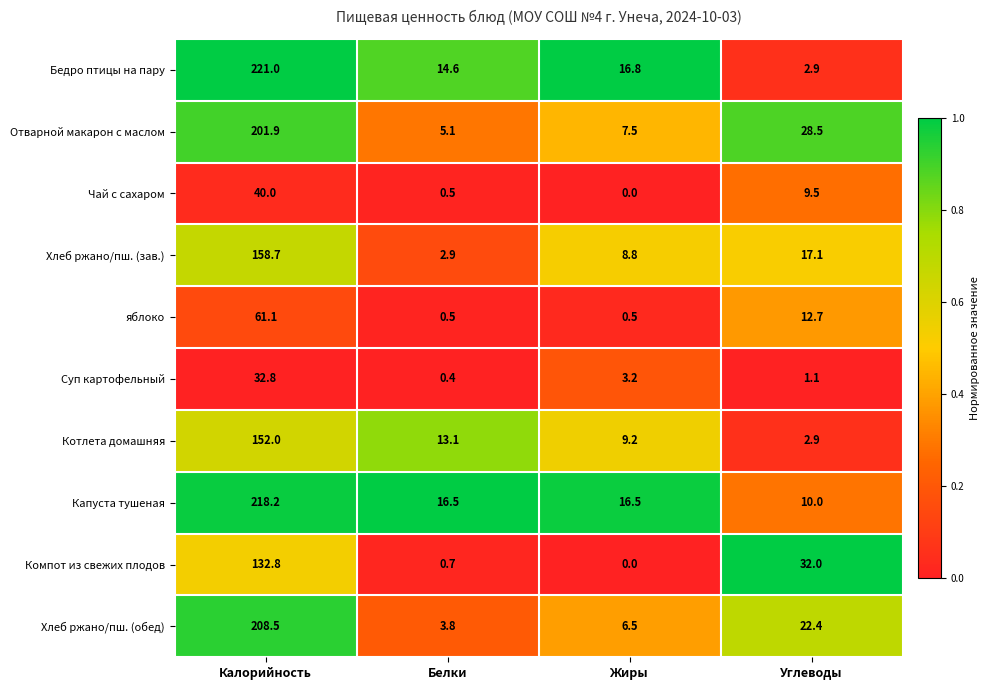

What is the lowest value of the Суп картофельный series?

0.4